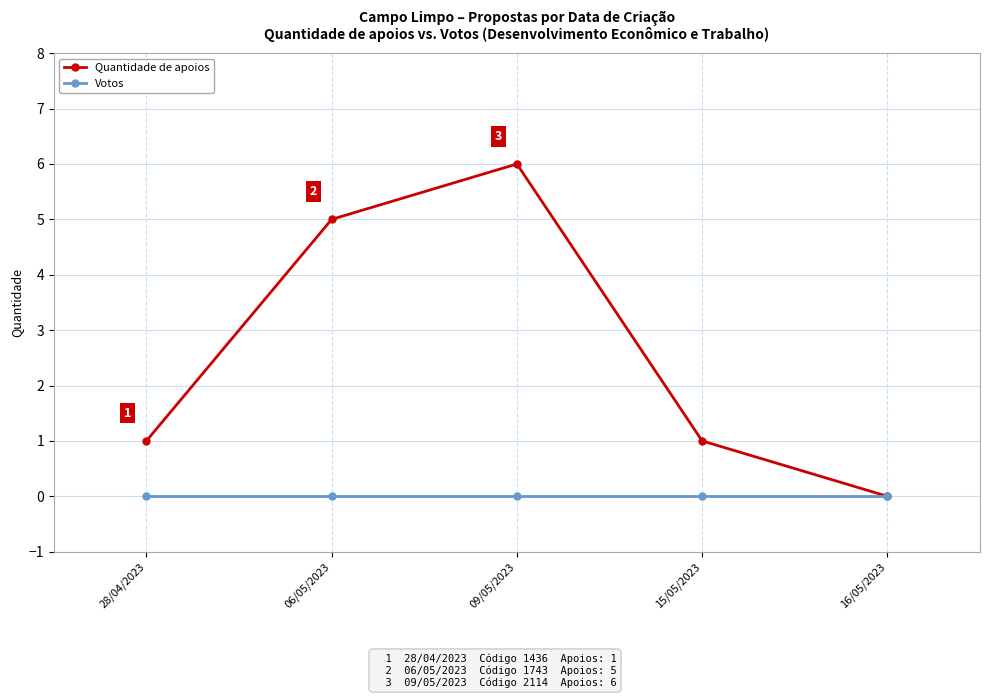

Which series has the widest spread of values?

Quantidade de apoios